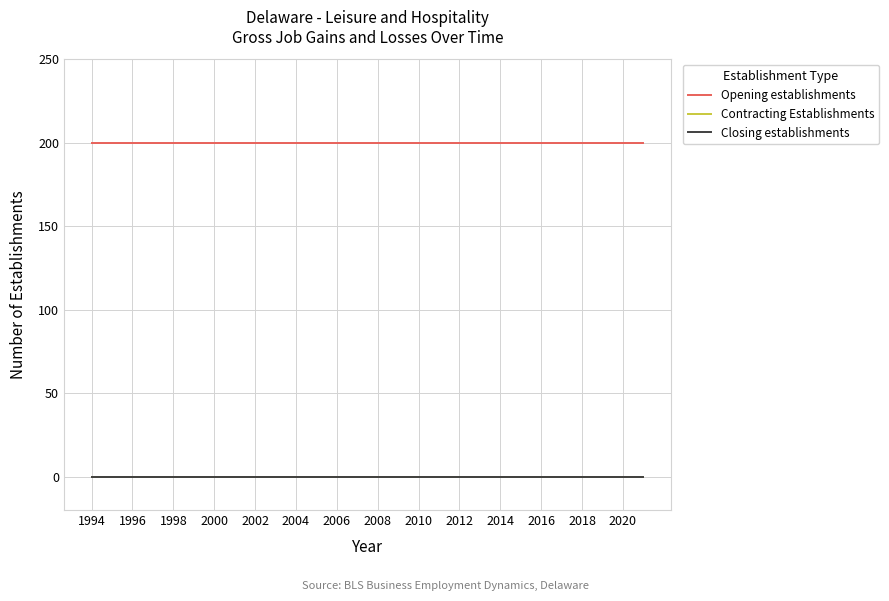

At which label is Contracting Establishments closest to 0?

1994